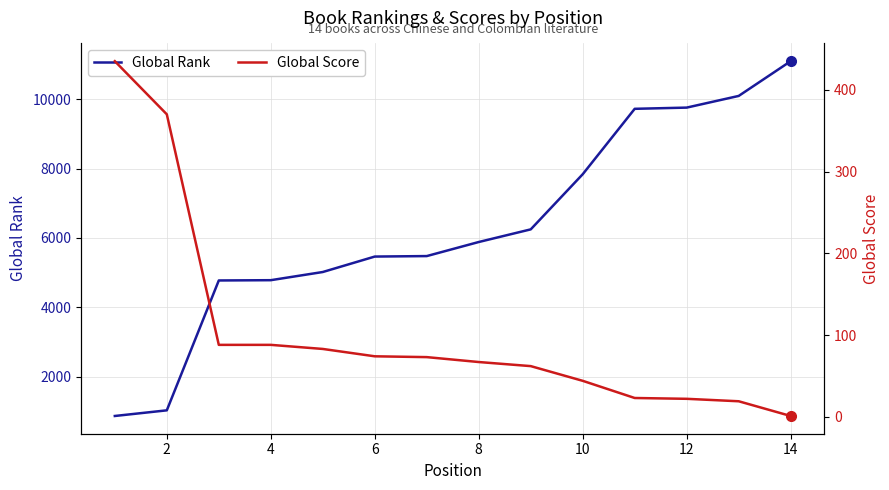

Reading right to left, transcribe all the data shown in this chart.

Global Rank: 11103	10100	9763	9728	7840	6248	5883	5477	5463	5017	4781	4773	1024	861
Global Score: 1	19	22	23	44	62	67	73	74	83	88	88	370	435